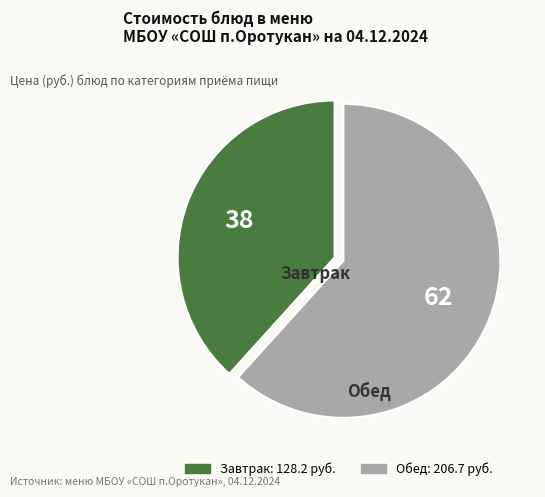

Does any single category account for the majority?

Yes